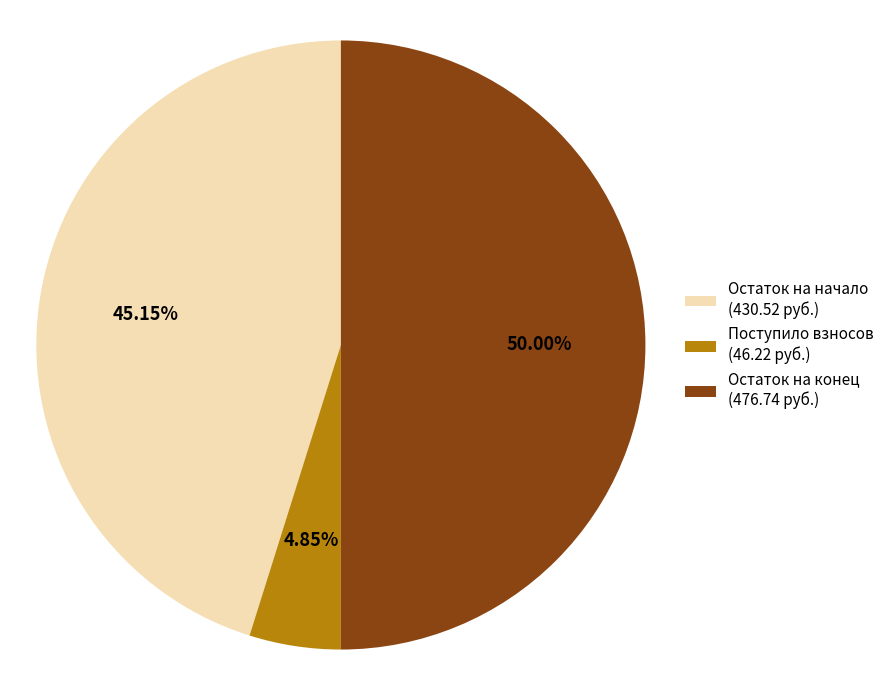

Combined, do Остаток на начало (430.52 руб.) and Остаток на конец (476.74 руб.) account for over 50%?

Yes